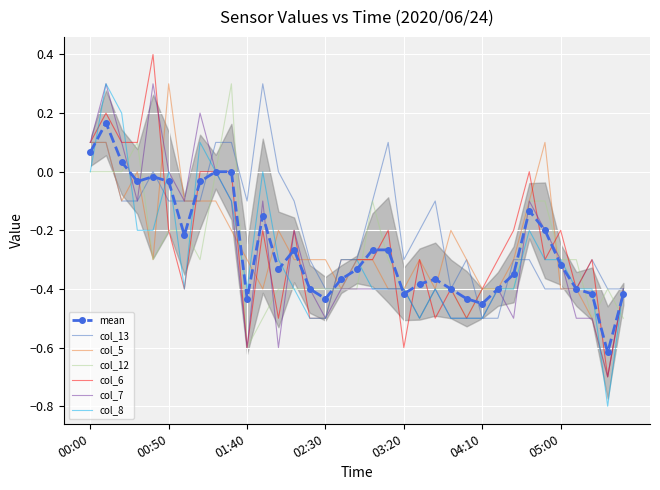

How many interior local valleys does the col_7 series have?

8